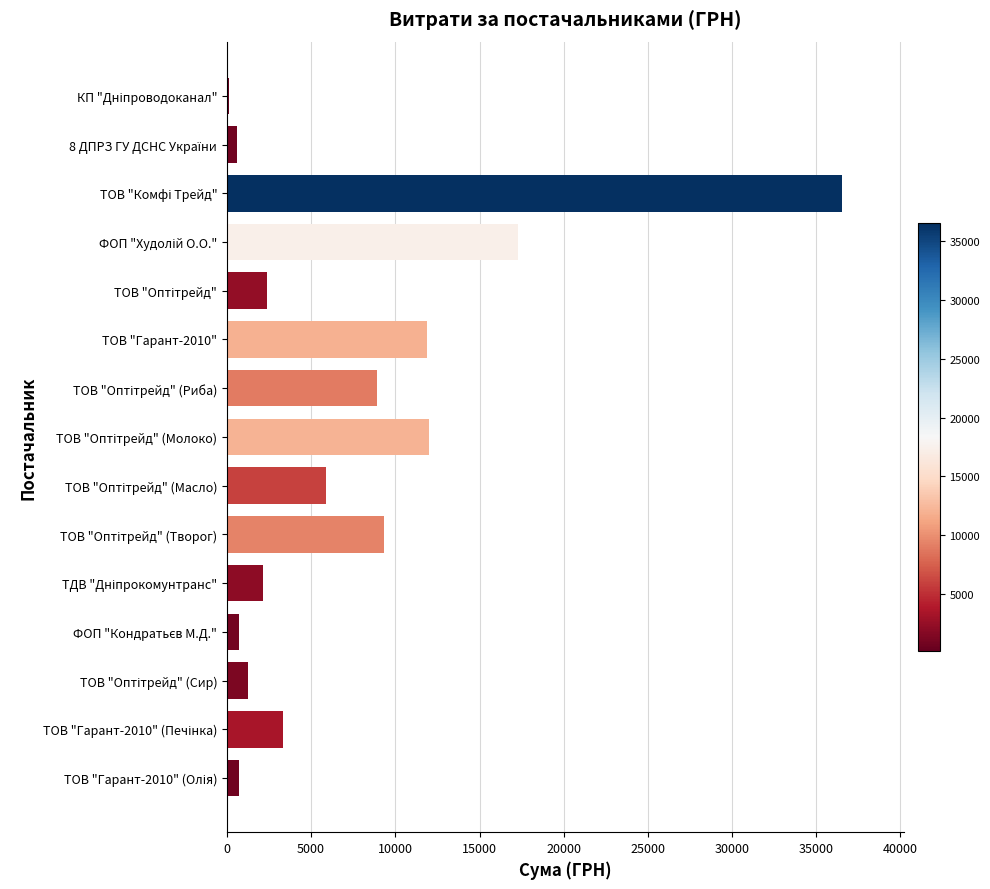

True or false: the data shows 11878.0 at ТОВ "Гарант-2010".

True